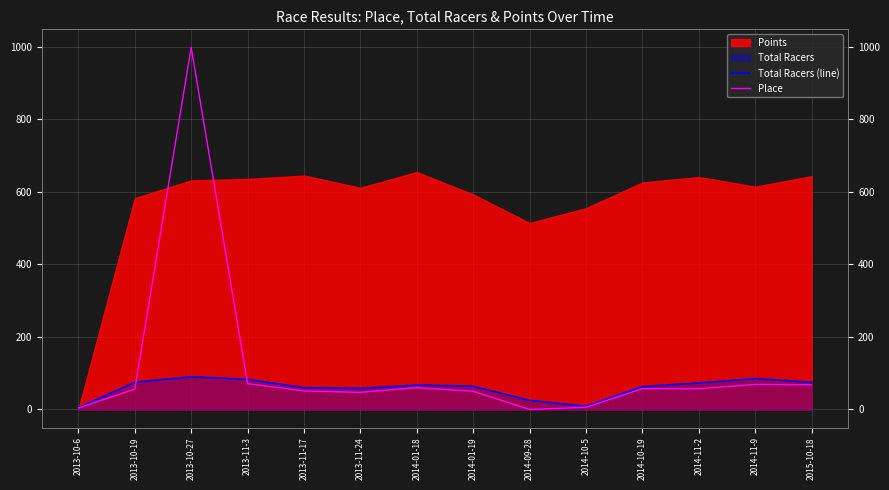

How many times do Total Racers (line) and Place cross each other?

2